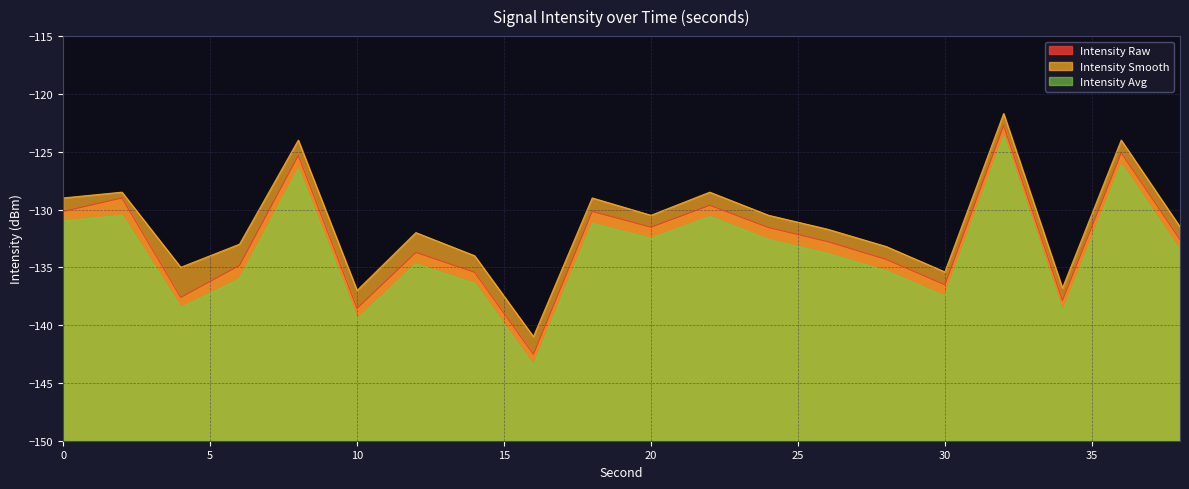

What is the minimum value shown in the chart?

-143.5